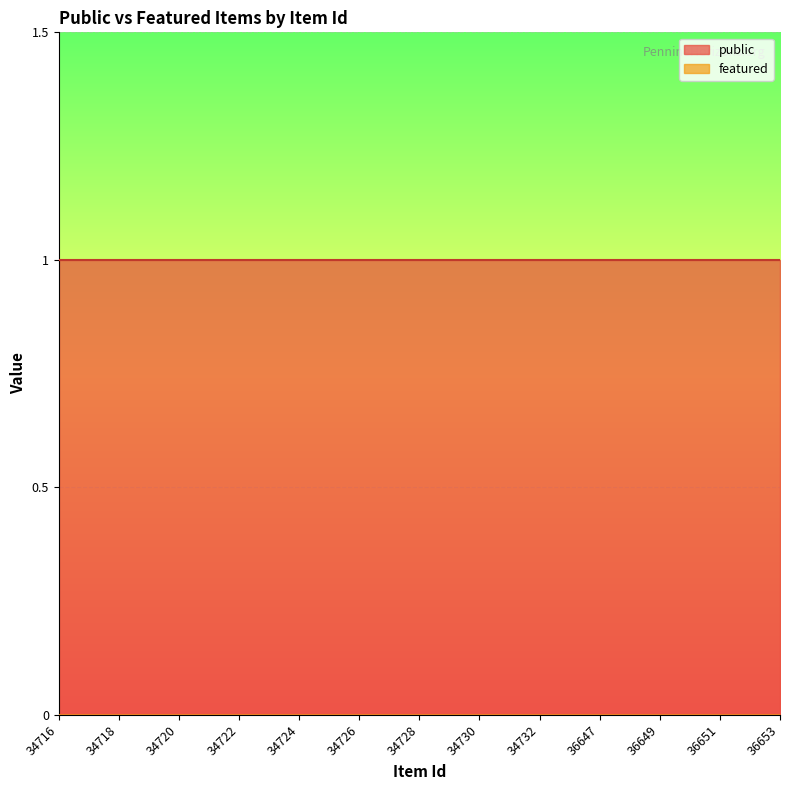

List the series in order of their peak value, lowest first.

featured, public